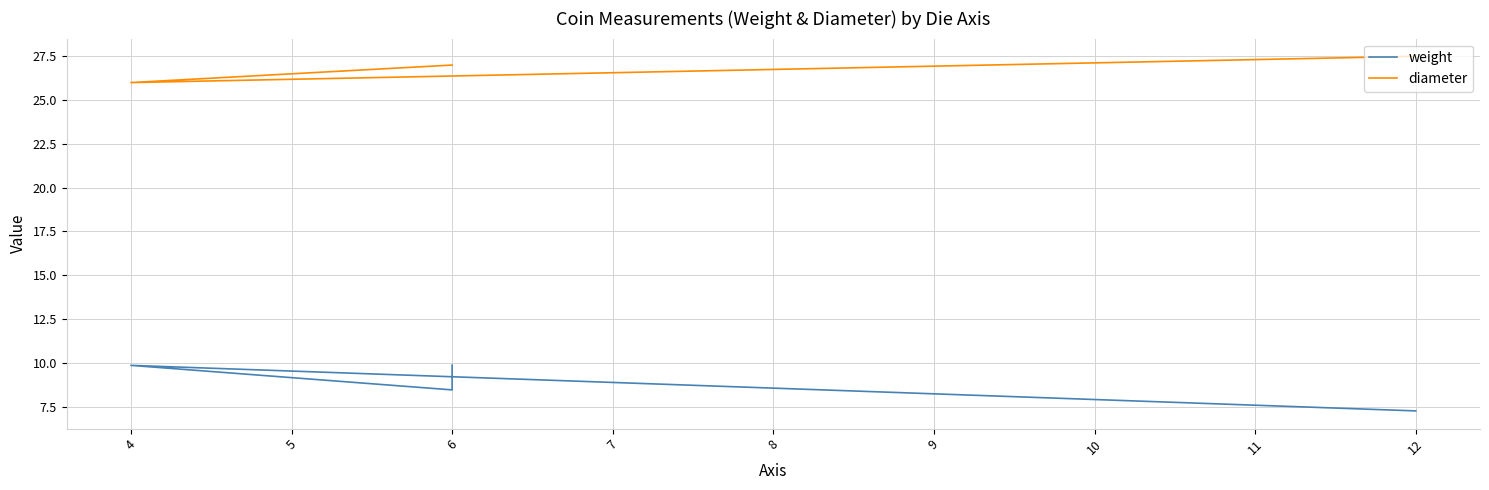

What is the minimum value shown in the chart?

7.2